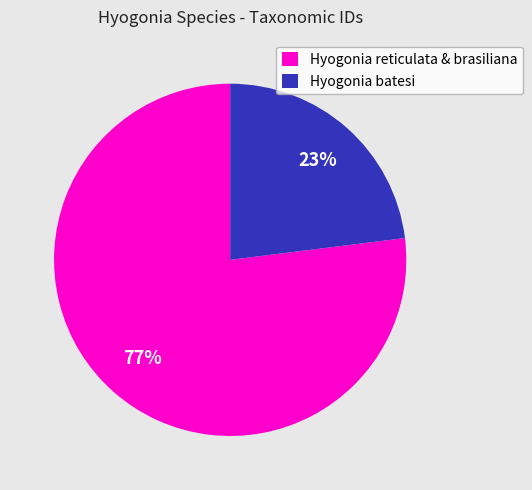

To the nearest percent, what is the difference between the largest and smallest slice percentages?

54%